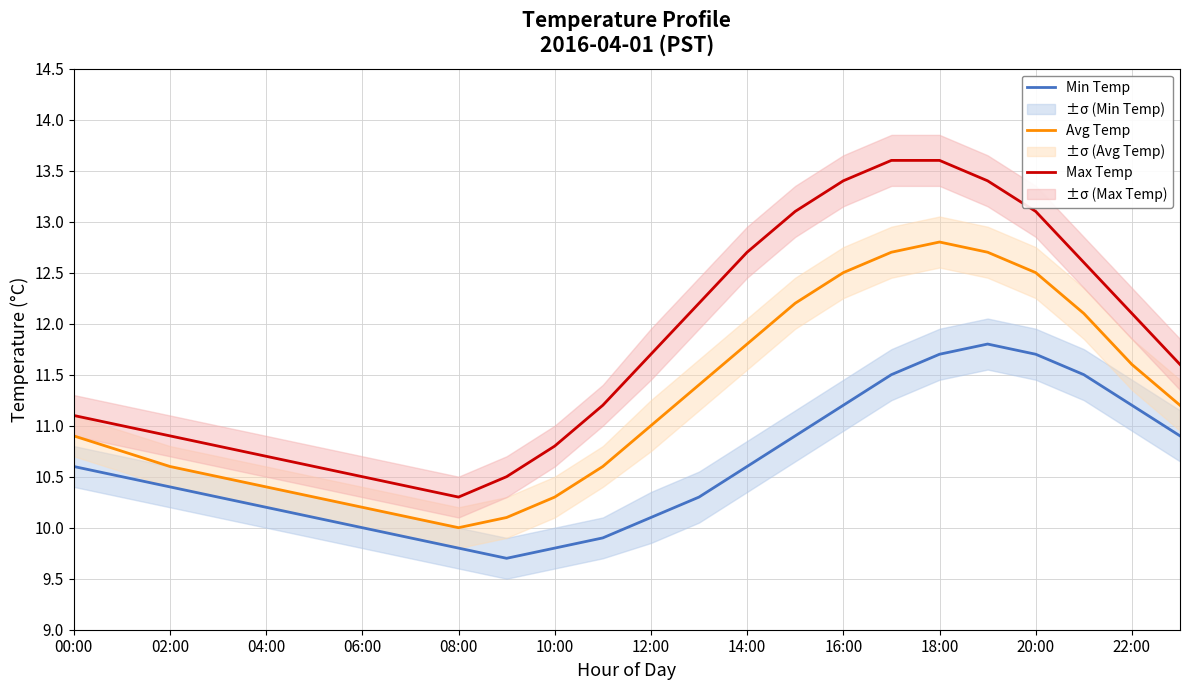

At which label does Avg Temp first exceed 11?

13